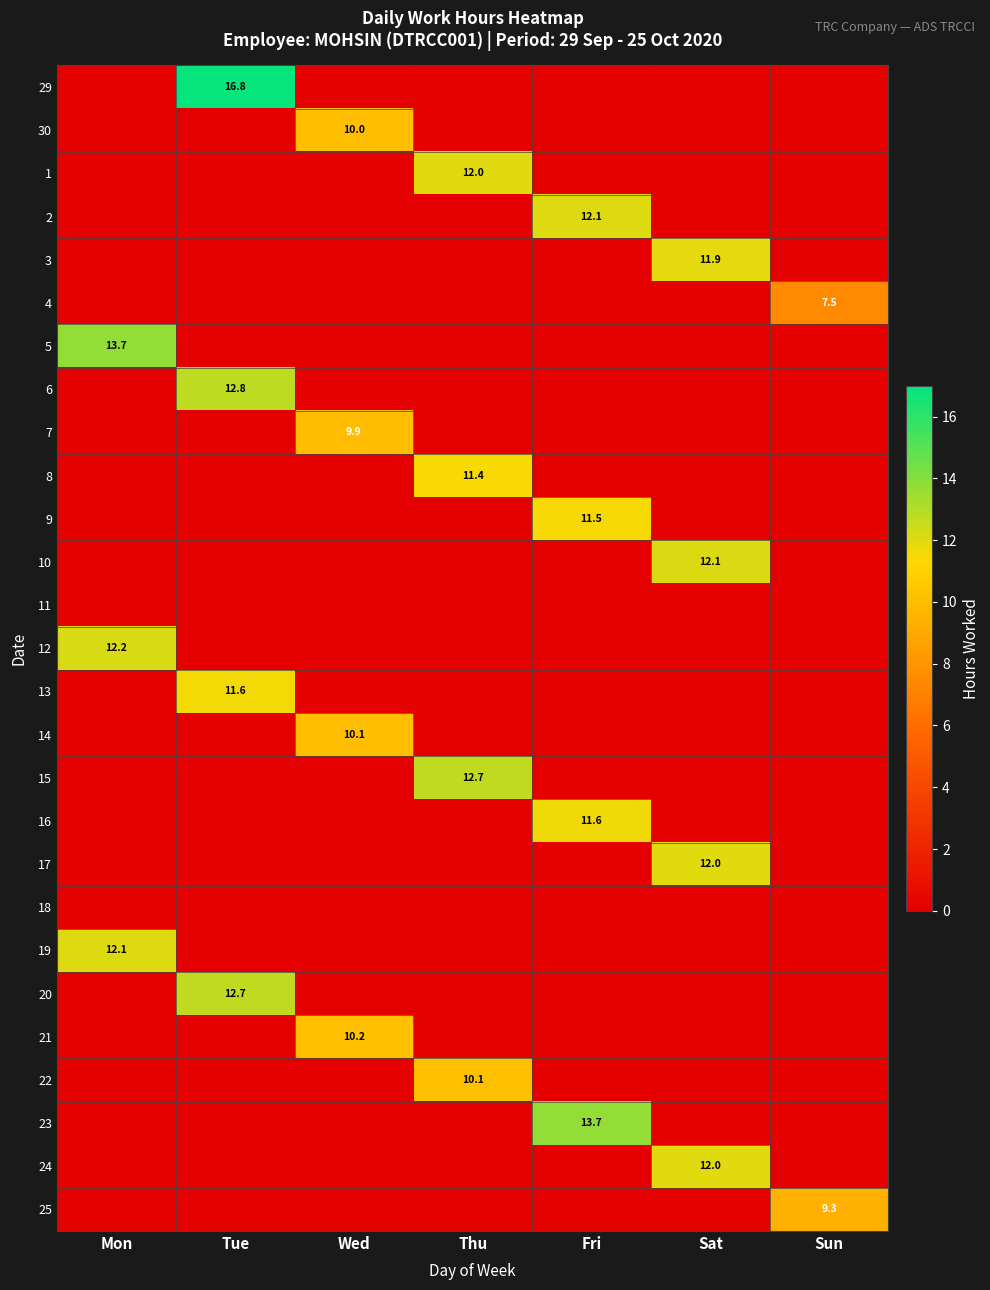

The value of 17 at Sat is 12.0. True or false?

True